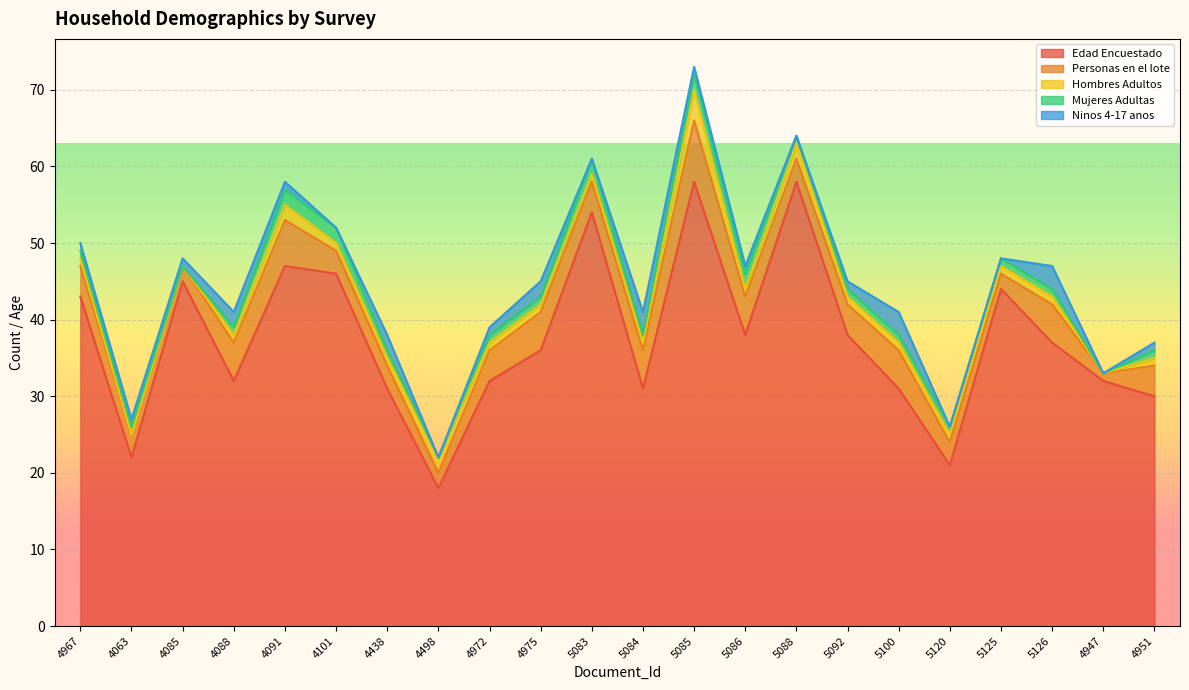

Is it true that Personas en el lote equals 2 at 5125?

True